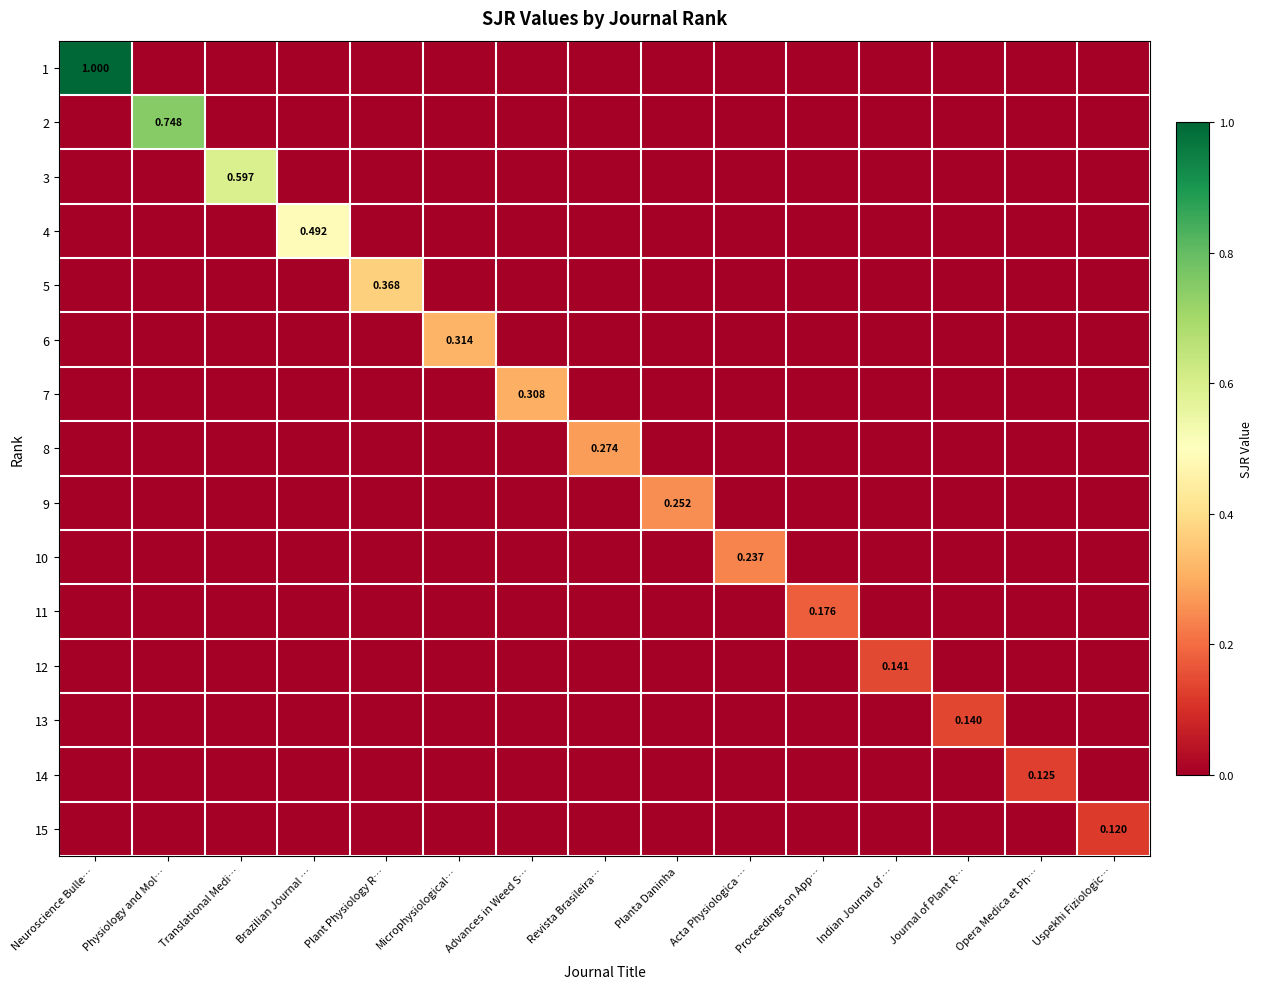

Count the 15 values in the range 0 to 1.

15